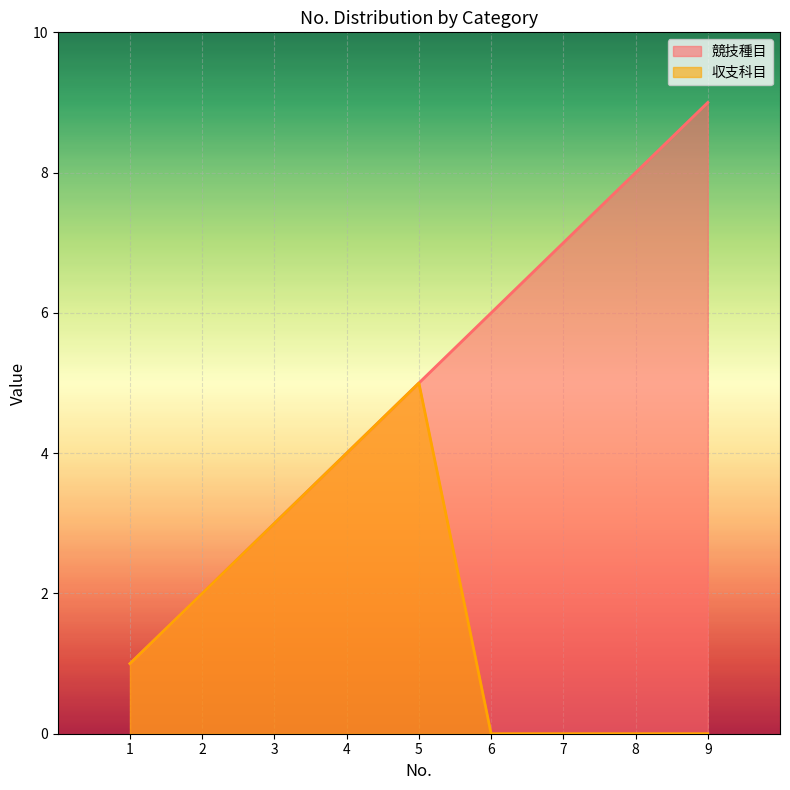

At 9, list the series in order from smallest to largest.

収支科目, 競技種目